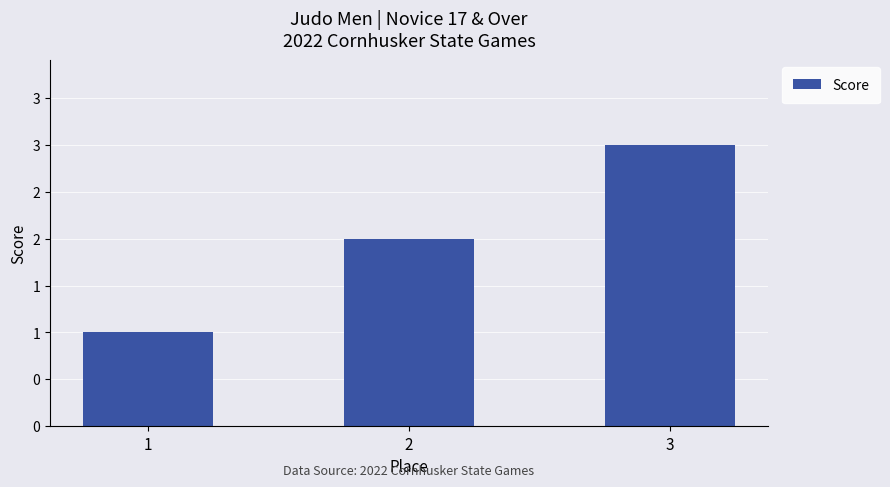

How many data points does each series have?

3